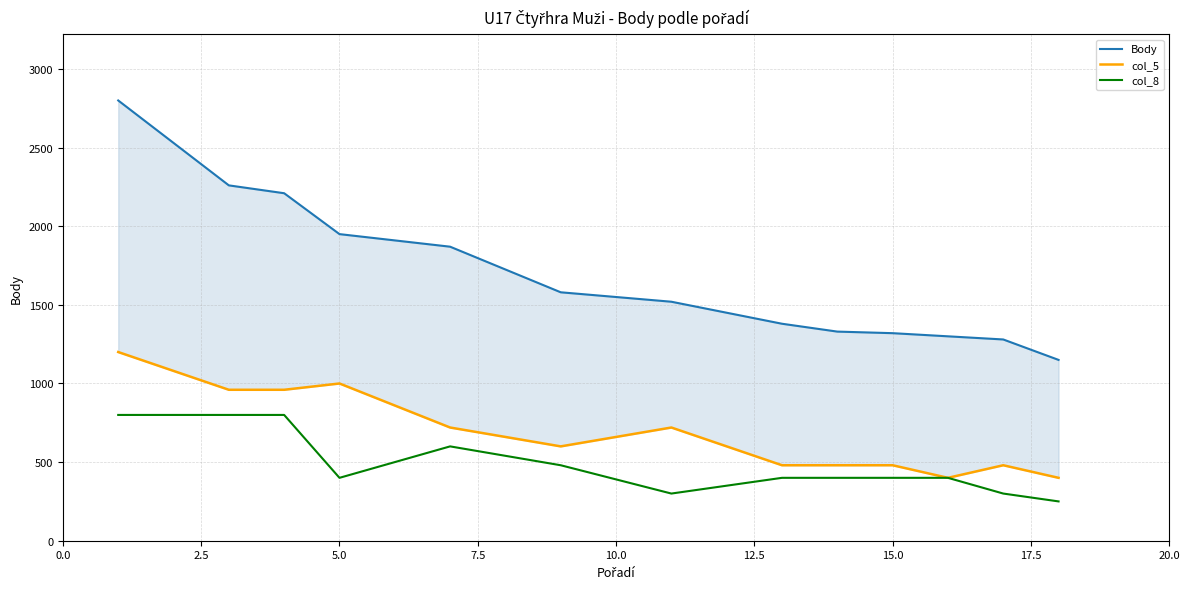

True or false: Body has more than 2 points higher than both neighbors.

False